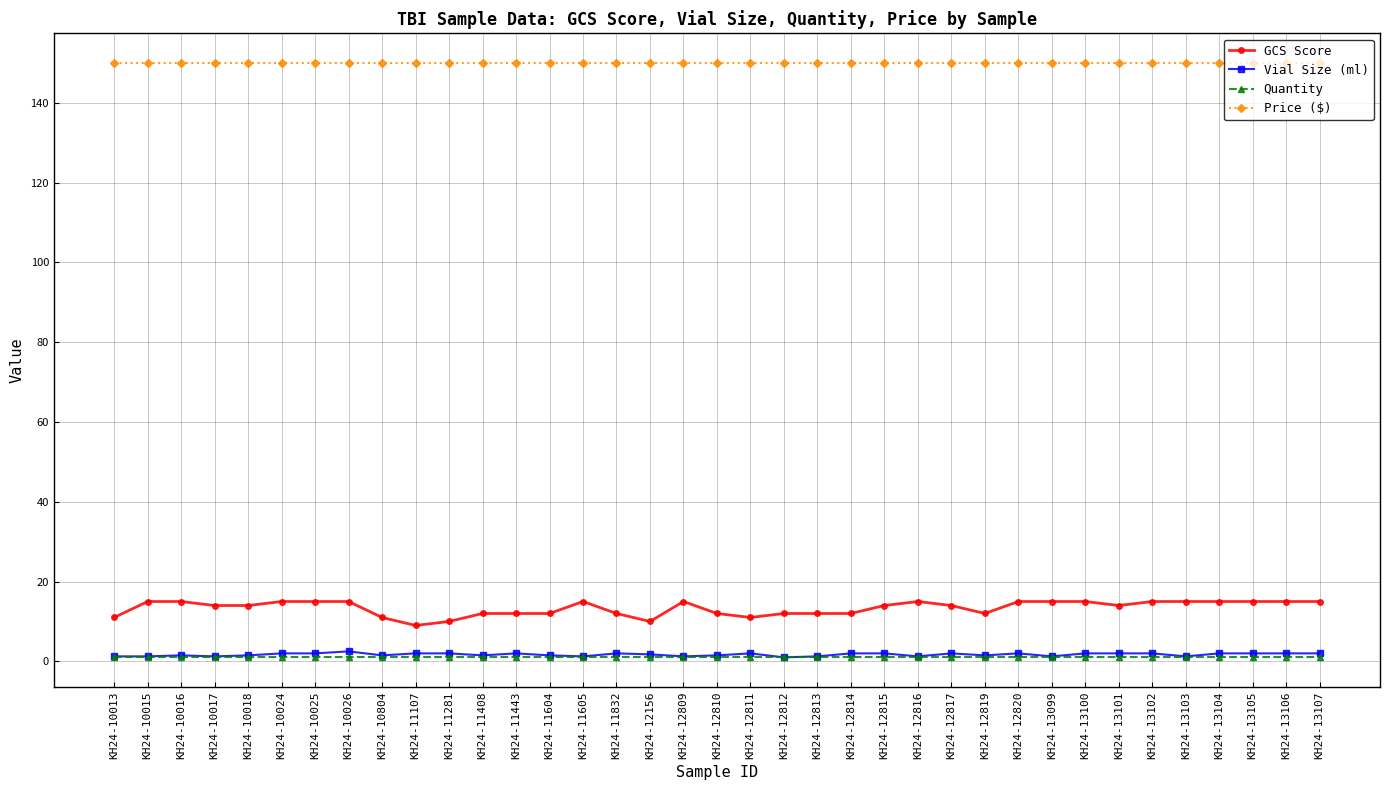

True or false: Price ($) has a value of 150.0 at KH24-10013.

True